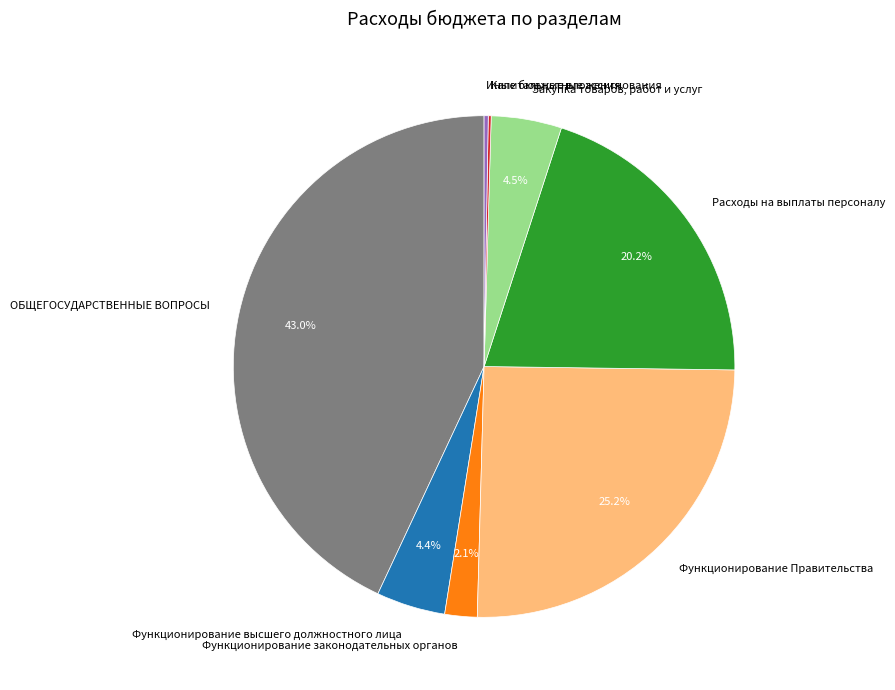

To the nearest percent, what is the average slice percentage?

12%